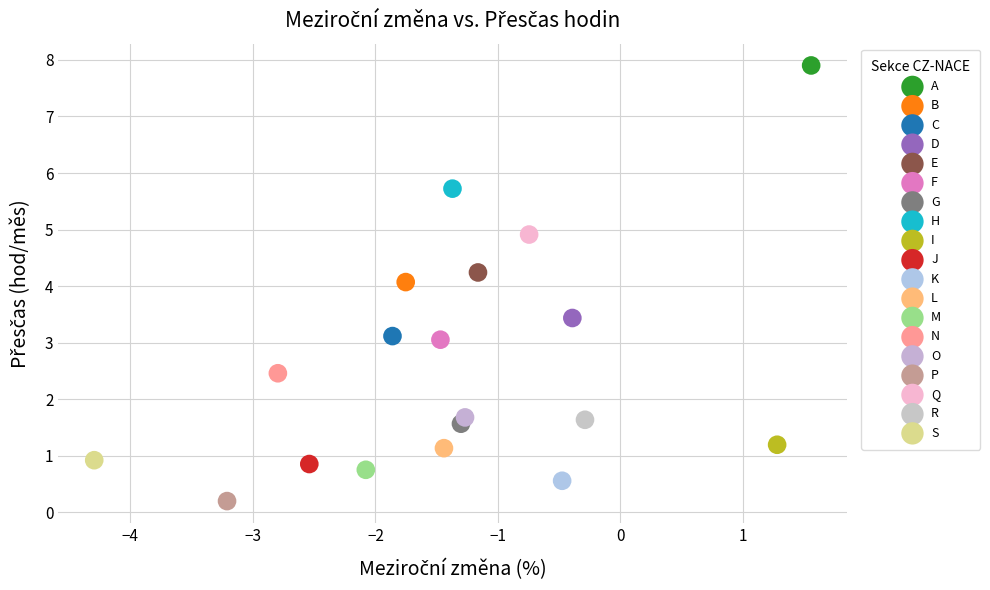

What are all the series names shown in the legend?

A, B, C, D, E, F, G, H, I, J, K, L, M, N, O, P, Q, R, S